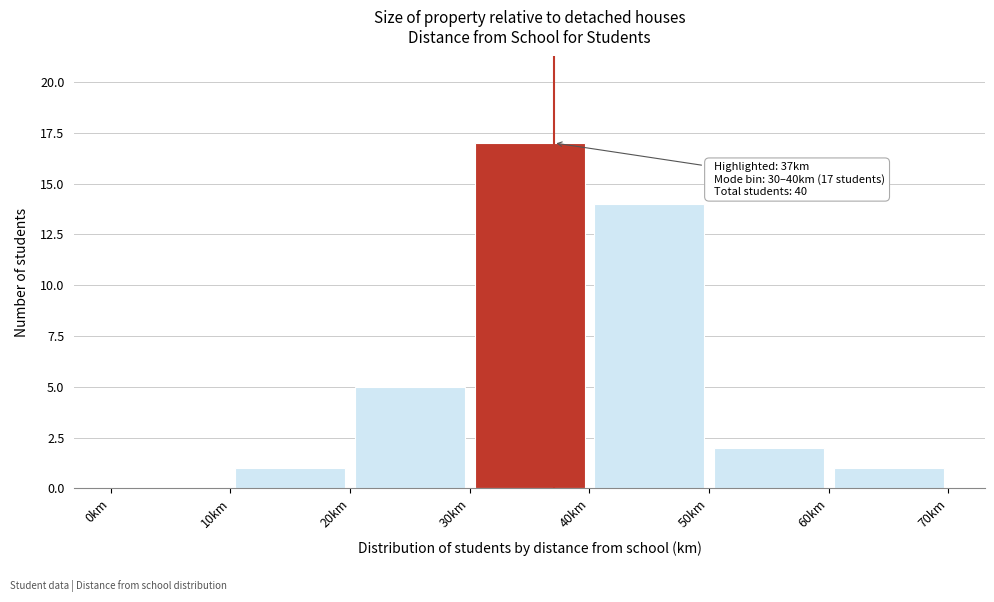

Which range on the x-axis has the tallest bar?

30 to 40